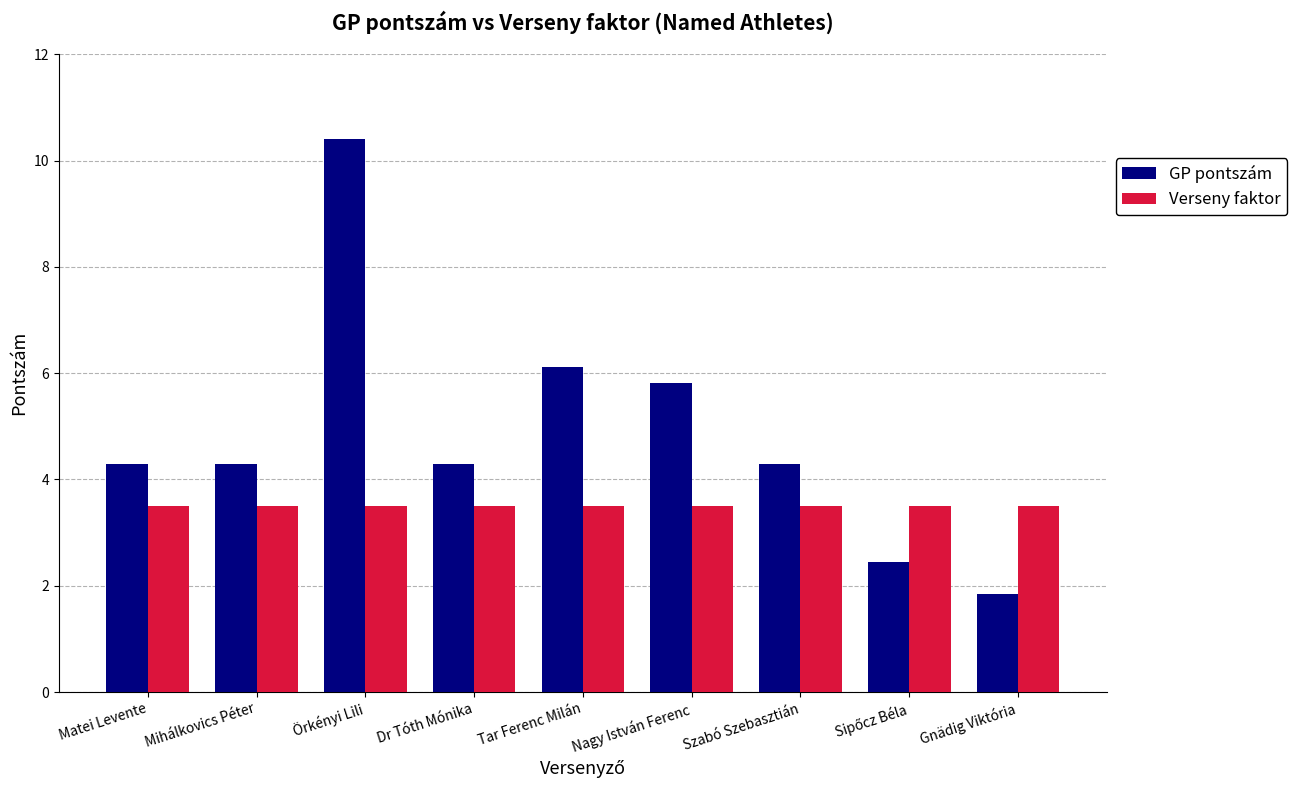

Which label corresponds to the largest value in the chart?

Örkényi Lili